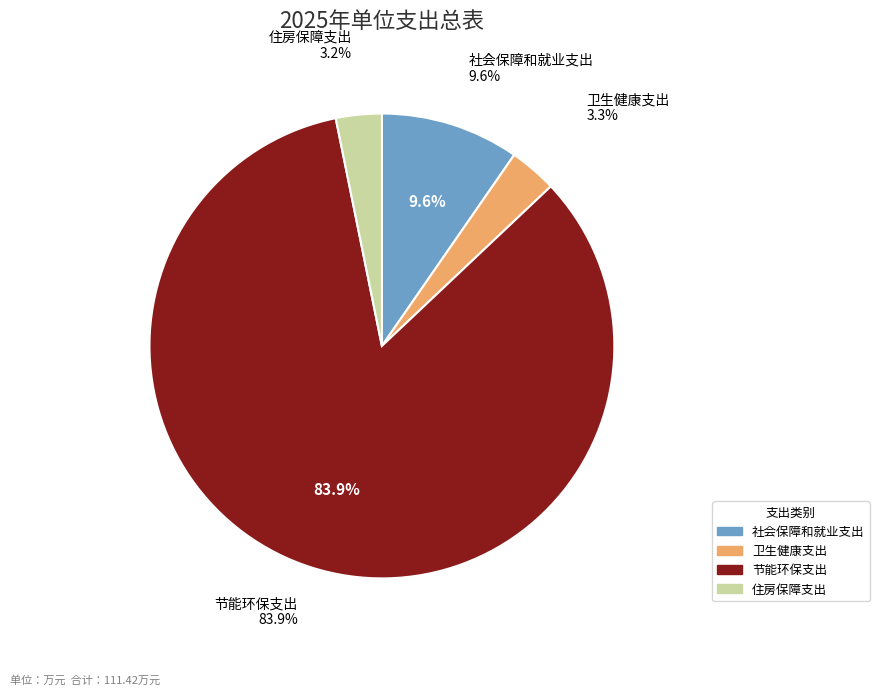

Does 节能环保支出 represent more than half of the total?

Yes